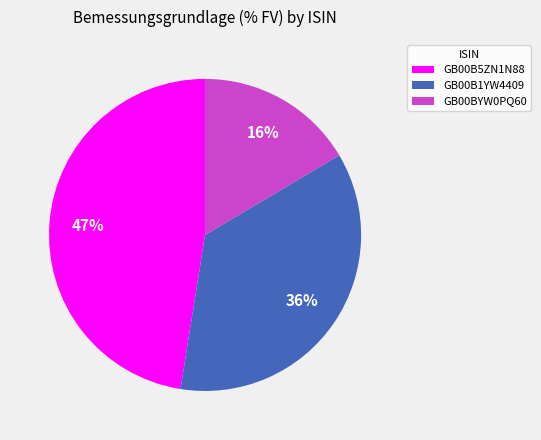

Between GB00B1YW4409 and GB00B5ZN1N88, which is larger?

GB00B5ZN1N88